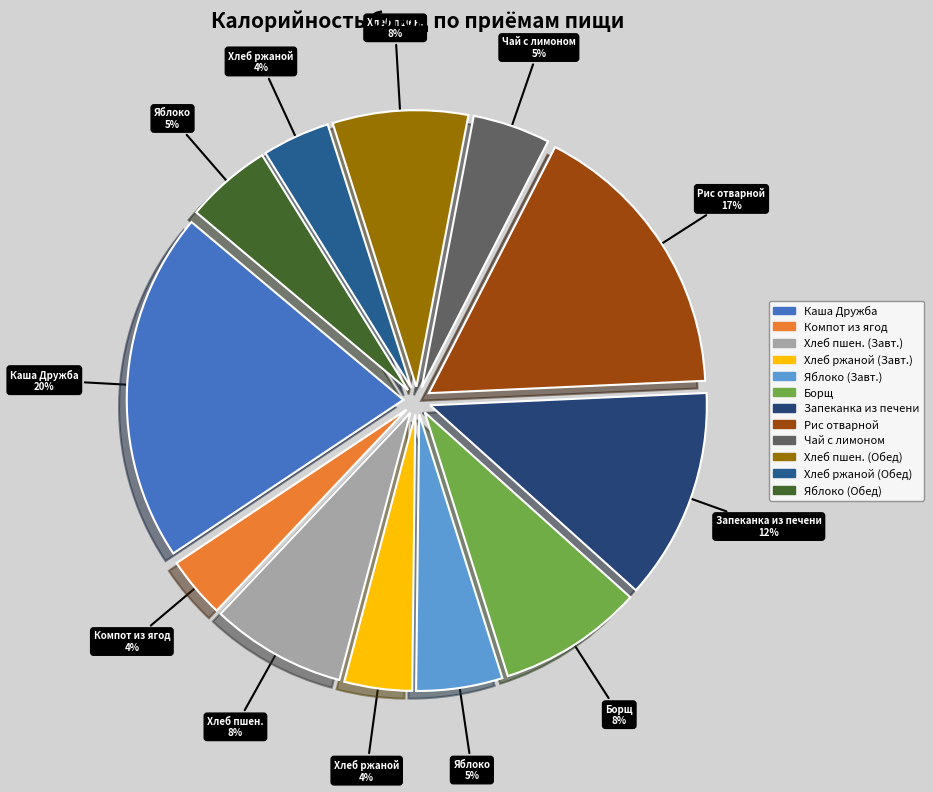

Count the number of slices in the pie.

12